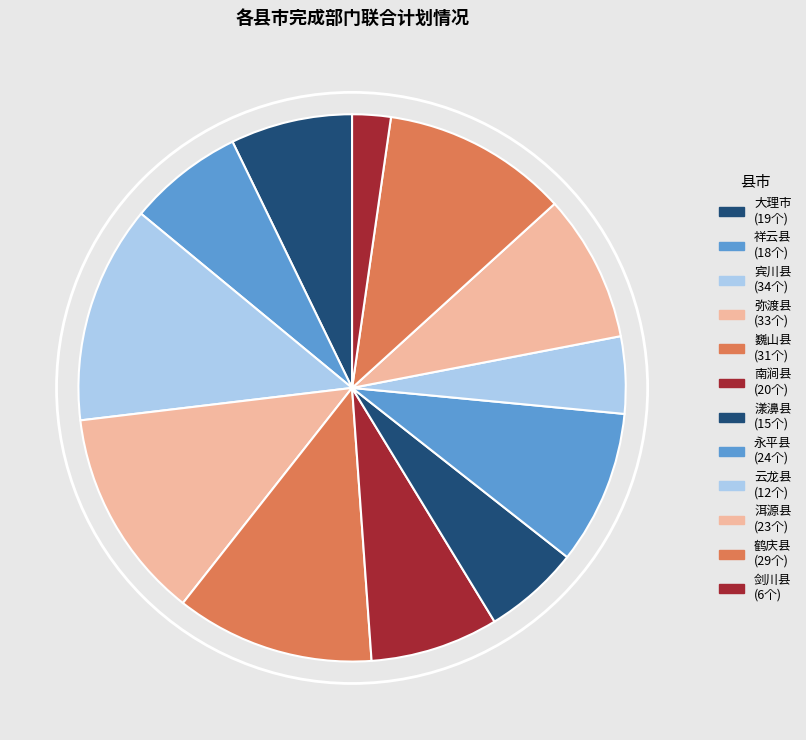

Count the number of slices in the pie.

12